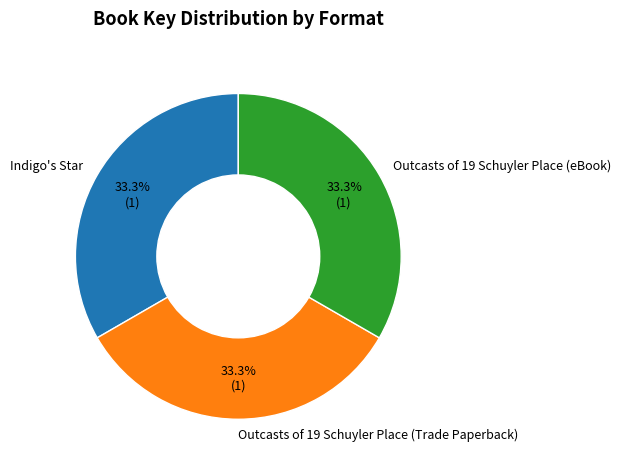

To the nearest percent, what percentage of the pie is Indigo's Star?

33%